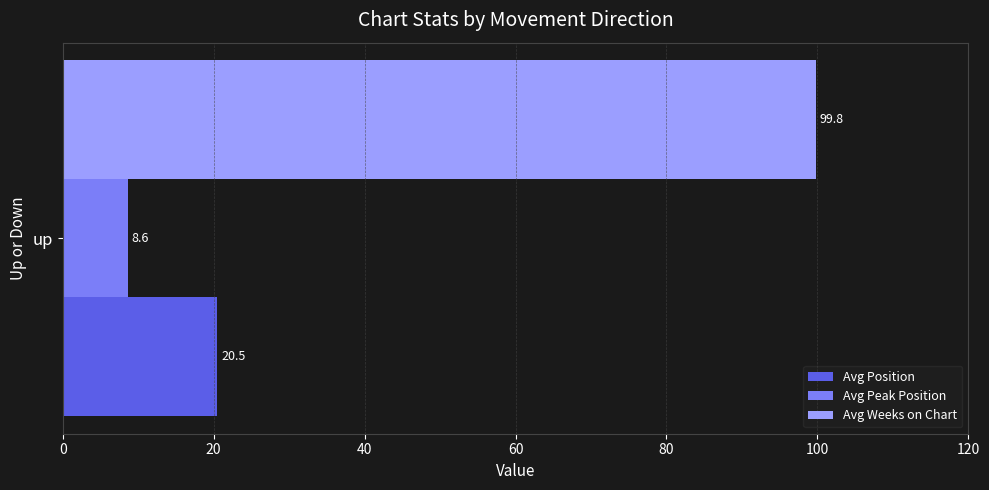

List the series in order of their peak value, lowest first.

Avg Peak Position, Avg Position, Avg Weeks on Chart